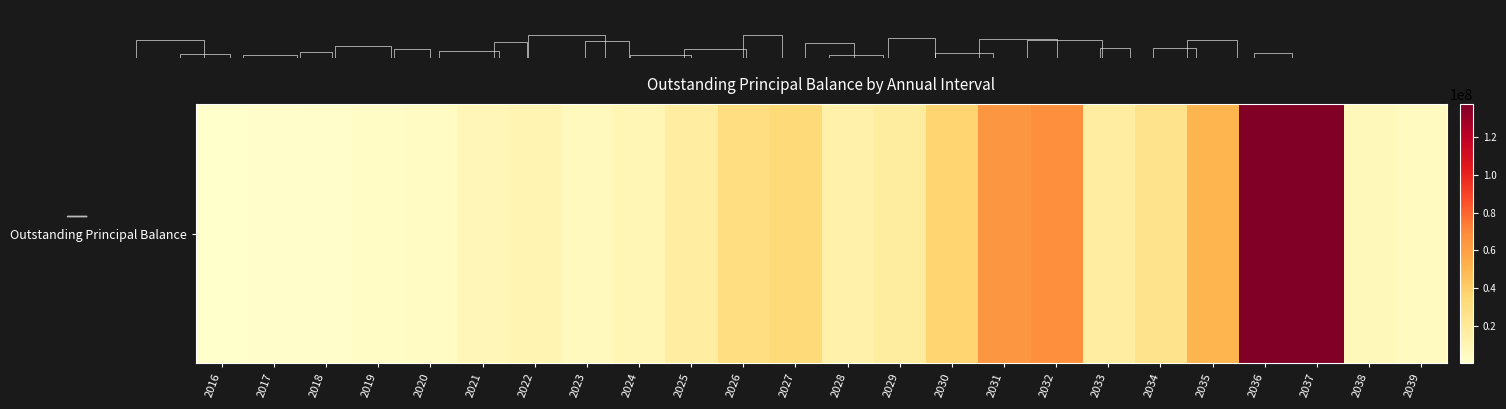

Reading right to left, list all the values displayed in this chart.

2039=4814701.4	2038=7197154.4	2037=137560429.8	2036=137173444.3	2035=50724971.8	2034=25920336.5	2033=16815343.9	2032=67473352.2	2031=64402243.6	2030=36752714.5	2029=17876614.6	2028=13714308.1	2027=33411480.3	2026=29941612.9	2025=16442511.0	2024=9782793.6	2023=5871297.9	2022=10955489.3	2021=8743633.9	2020=4539292.8	2019=2600370.4	2018=1735614.0	2017=999485.8	2016=346400.7